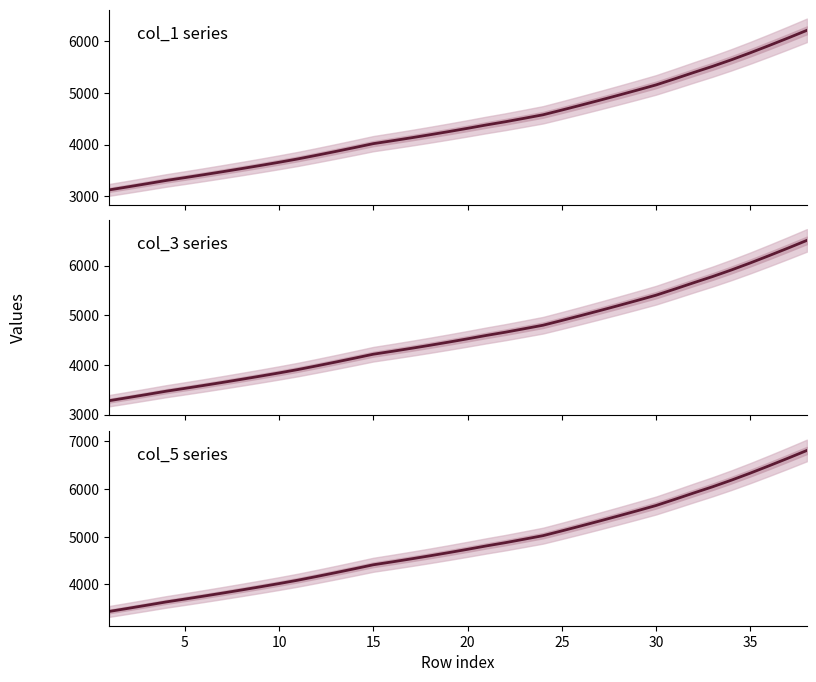

What is the maximum value shown in the chart?

6811.7